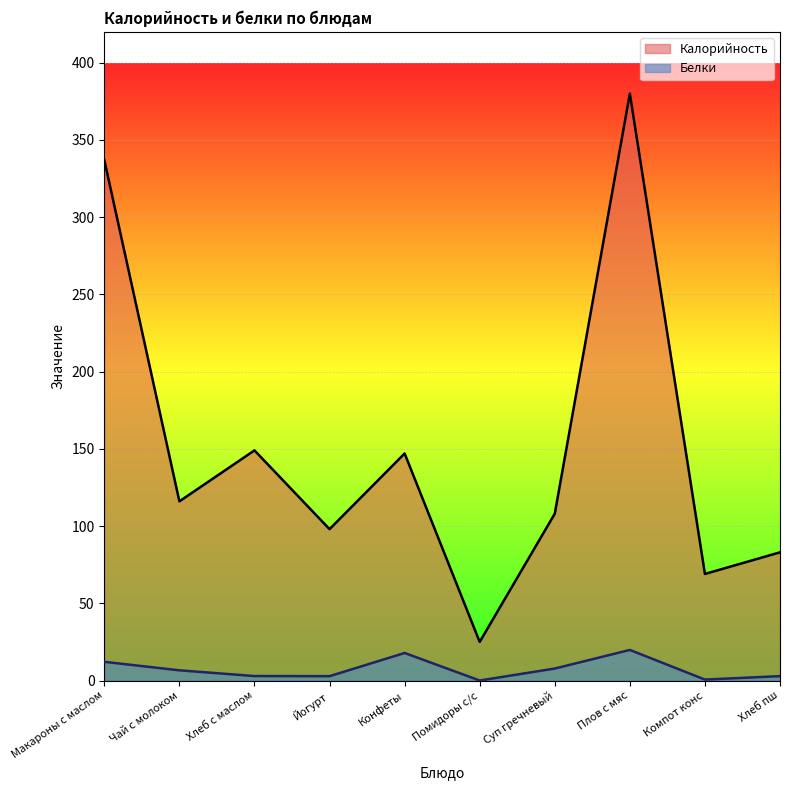

At which label is Белки closest to 9?

Суп гречневый